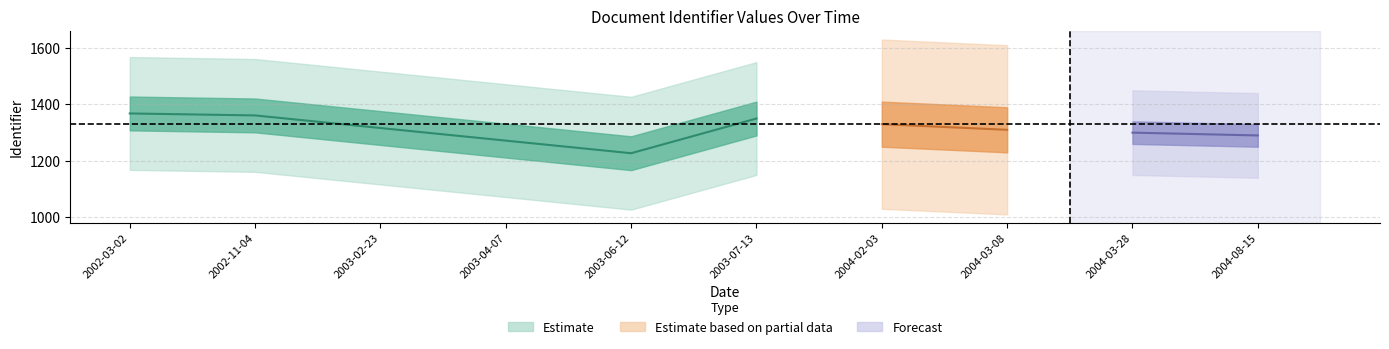

The value at 9 is -412. True or false?

False